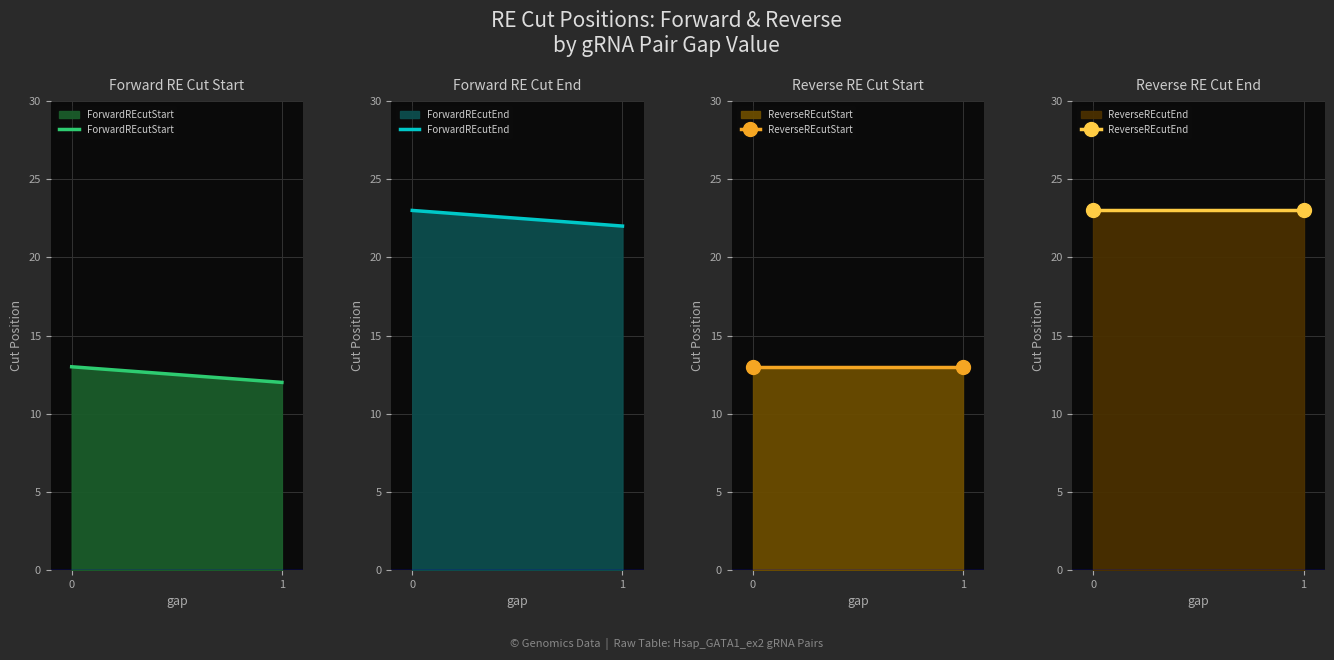

What is the lowest value of the ForwardREcutStart series?

12